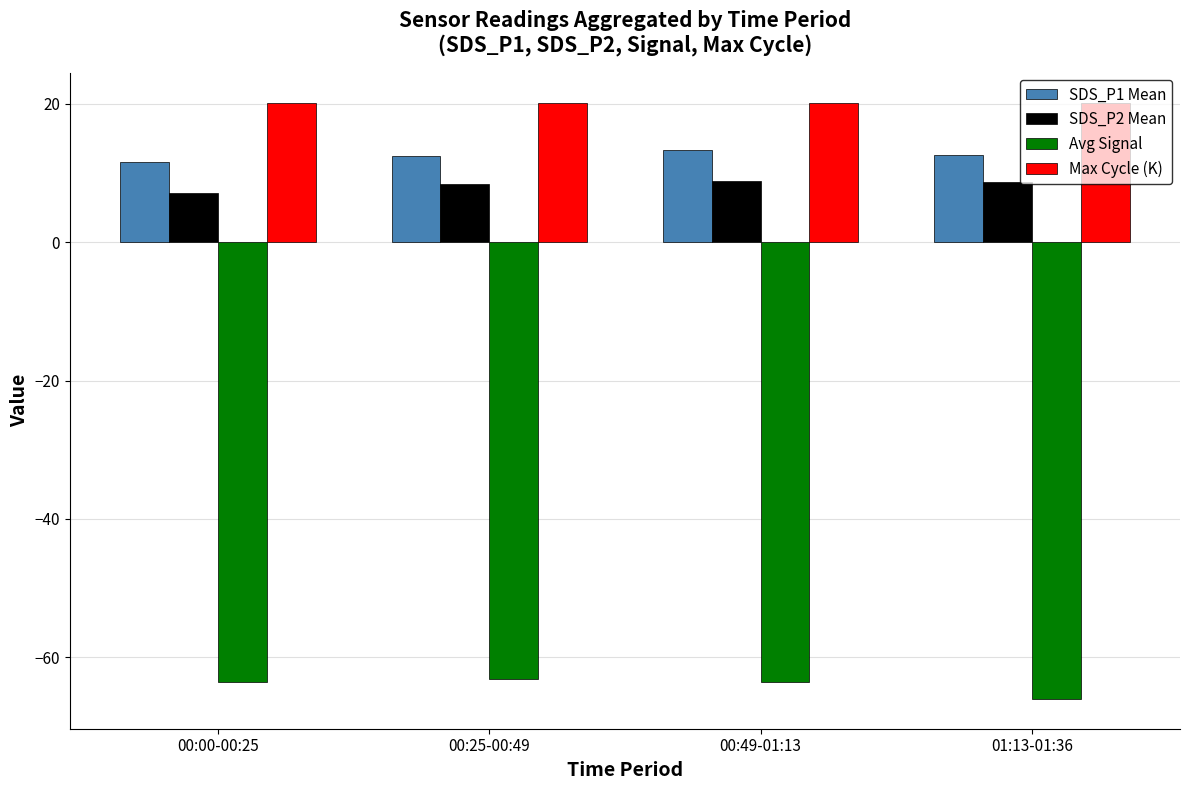

Does the chart contain stacked bars?

No